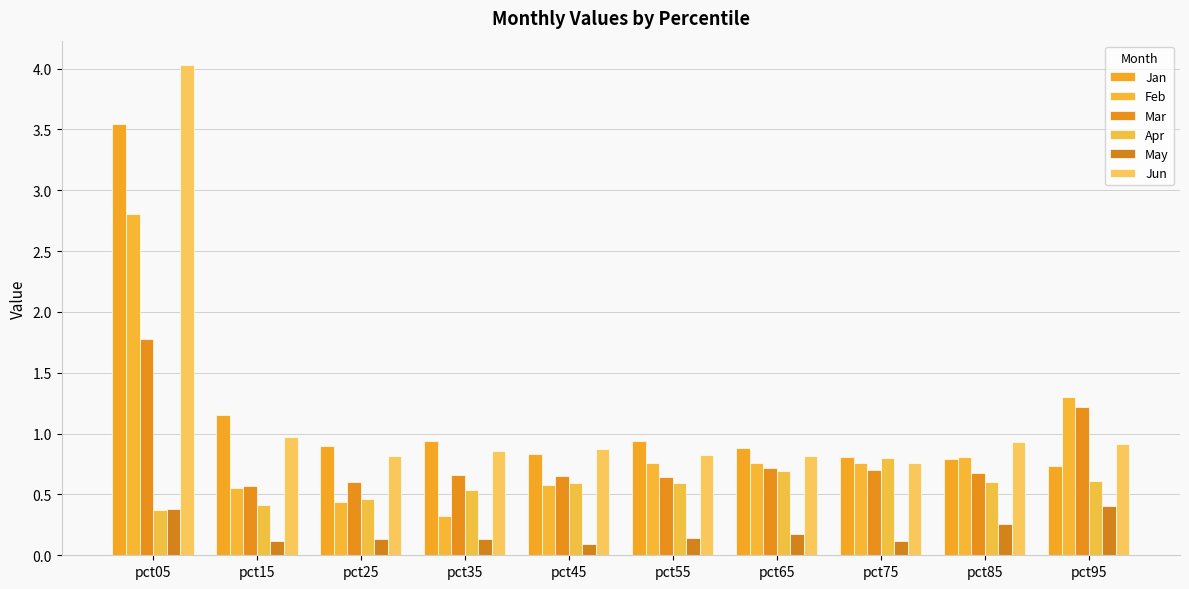

What is the total value across all series at pct55?

3.9